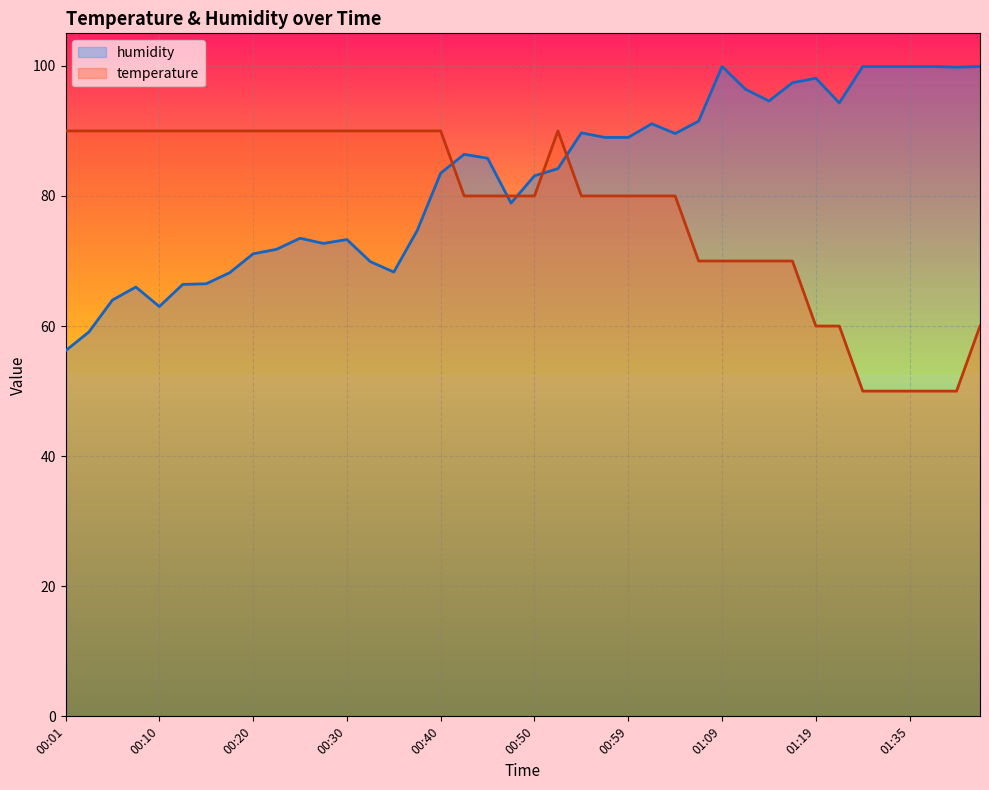

At which category does humidity reach its first local valley?

00:10